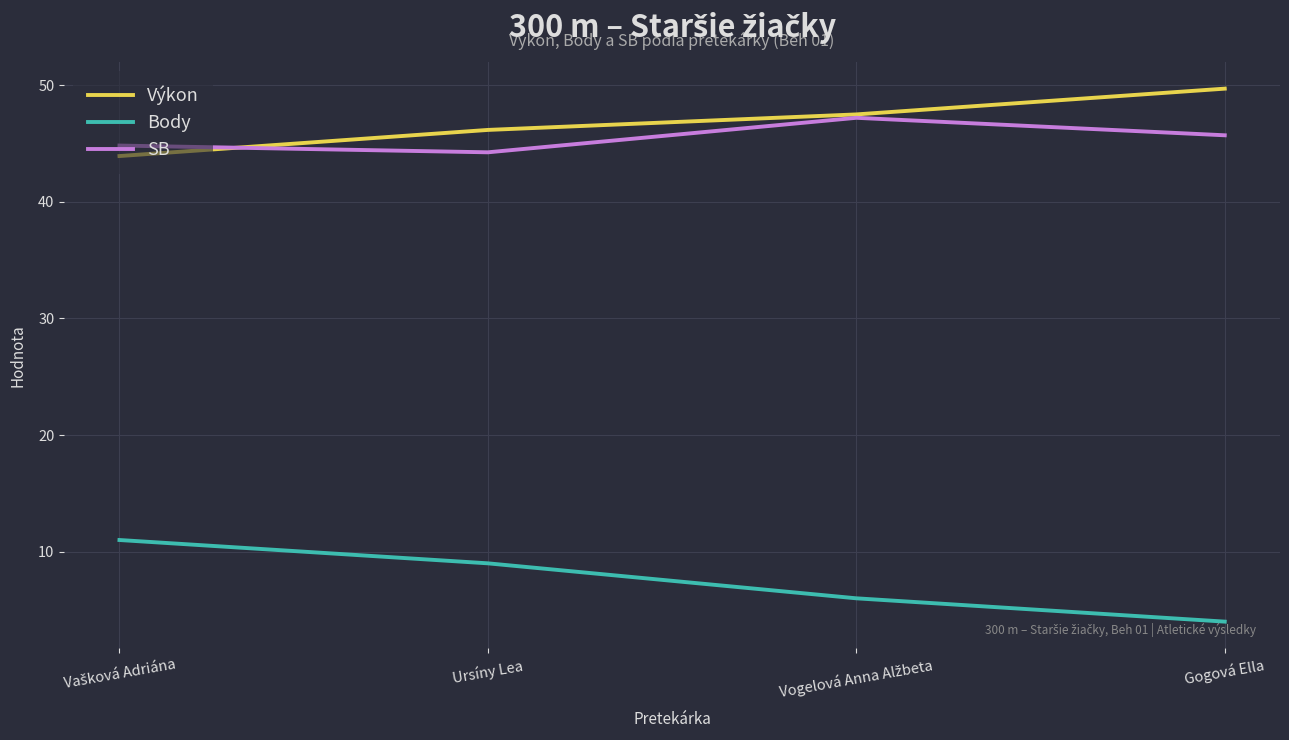

True or false: Body has more than 2 points higher than both neighbors.

False